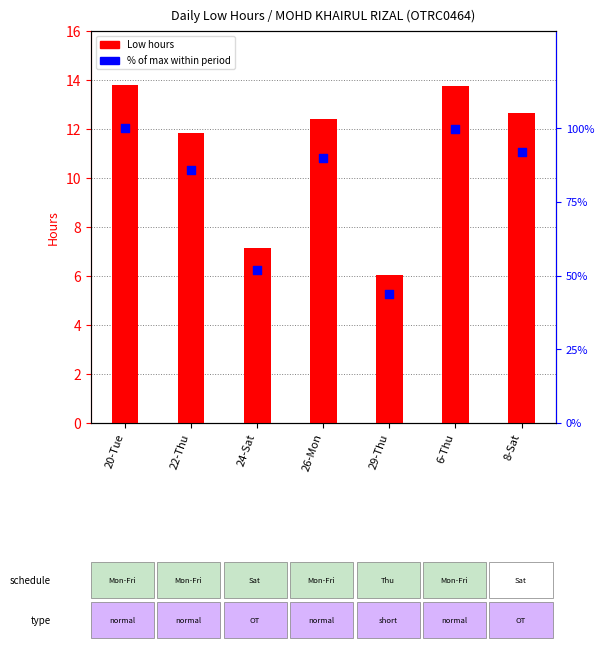

What is the total value across all series at 29-Thu?

49.9